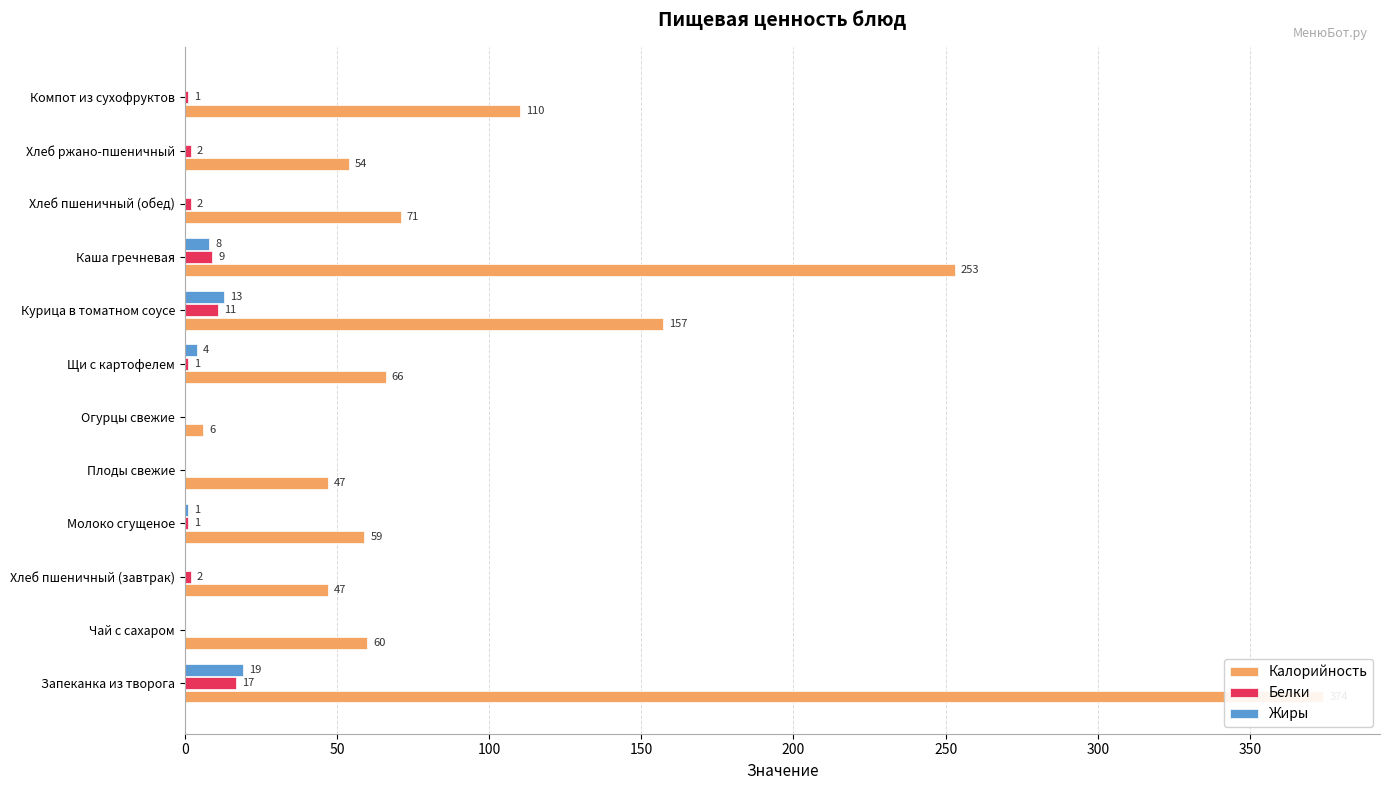

What is the difference between the maximum and minimum values in the Калорийность series?

368